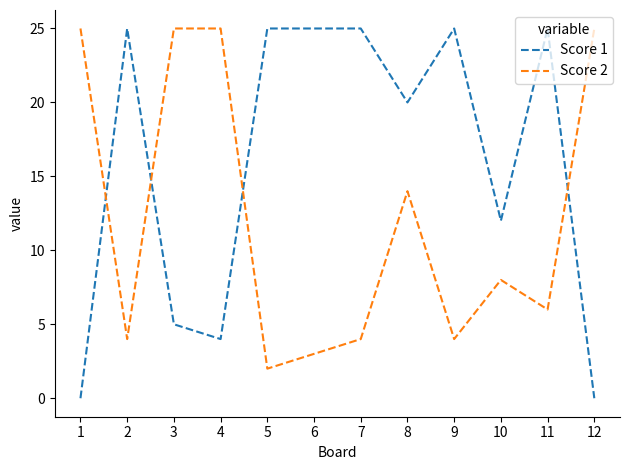

Rank the series by their average value, from lowest to highest.

Score 2, Score 1